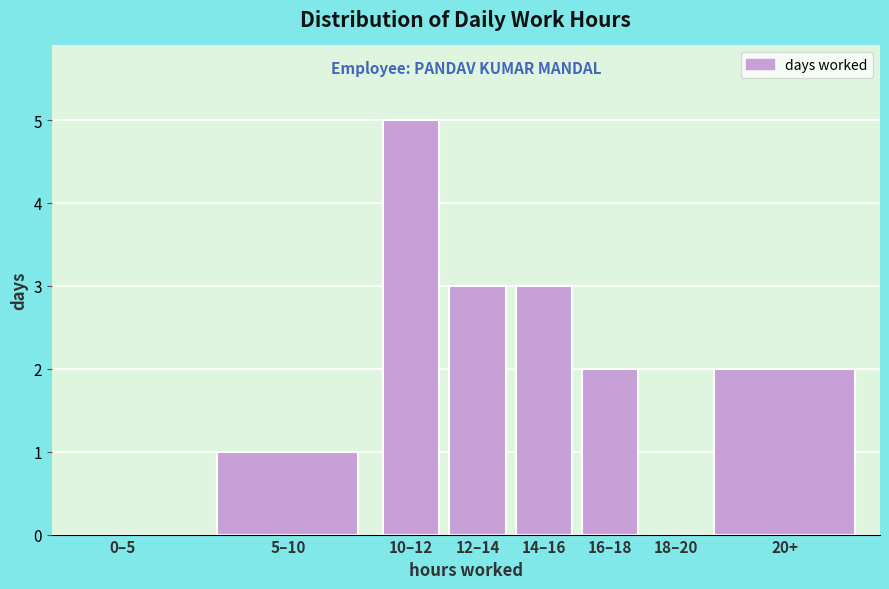

Reading left to right, what are all the values shown in this chart?

0–5=0	5–10=1	10–12=5	12–14=3	14–16=3	16–18=2	18–20=0	20+=2